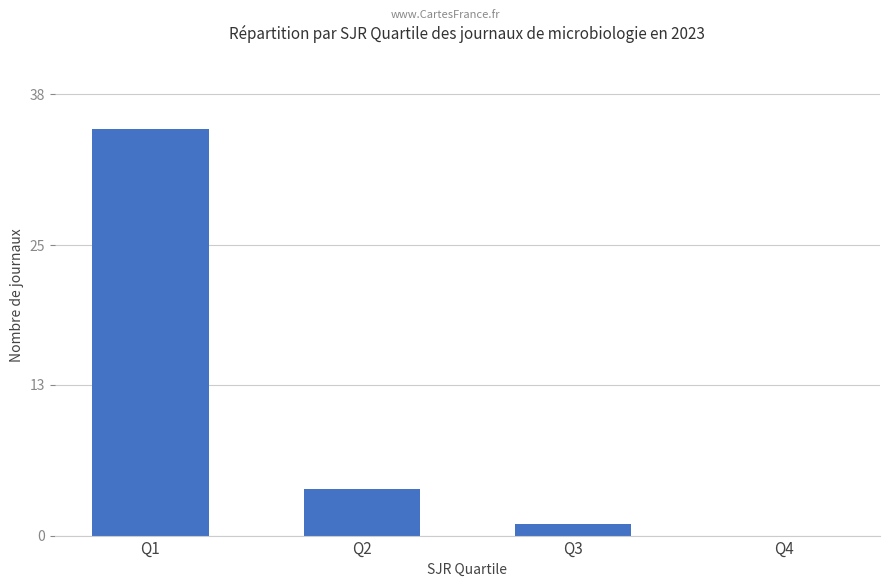

Reading left to right, extract all data points from this chart.

Q1=35	Q2=4	Q3=1	Q4=0